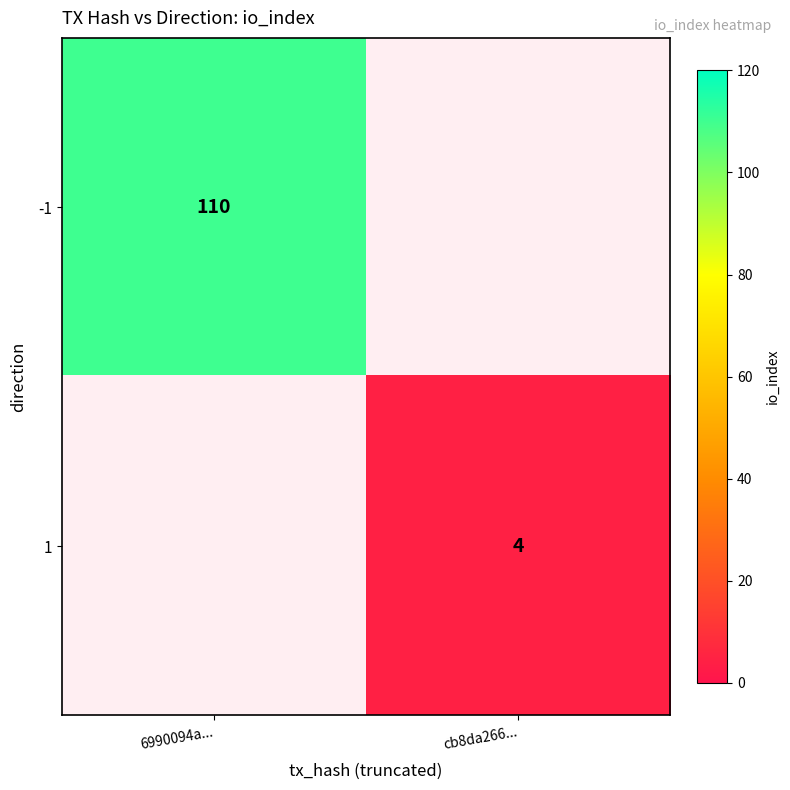

The -1 series shows 110 at 6990094a.... True or false?

True